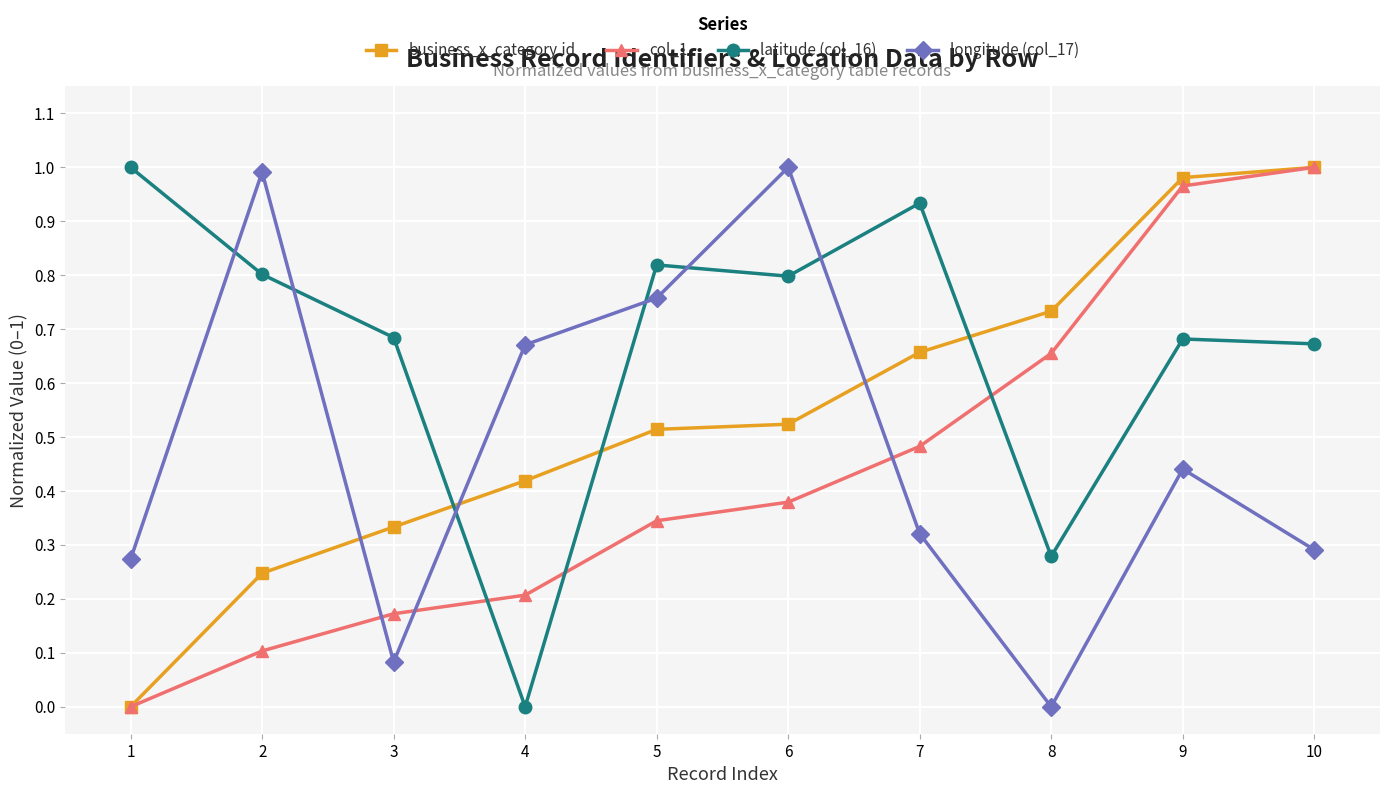

Is the value of latitude (col_16) at 3 greater than the value of col_1 at 8?

Yes